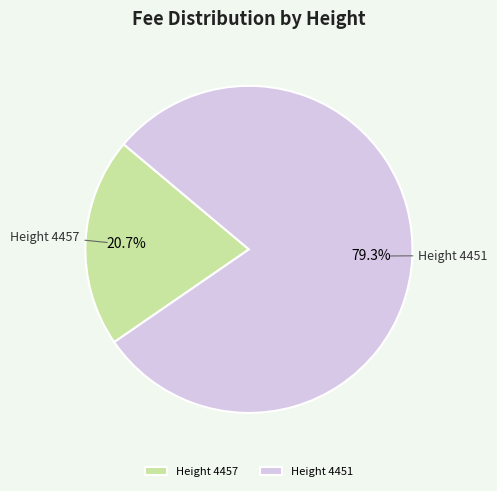

How many segments does this pie chart have?

2